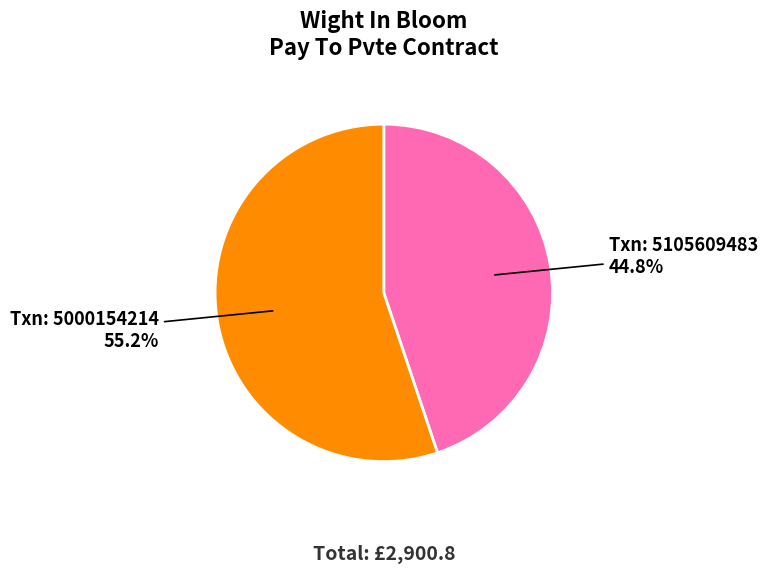

Is there a majority slice in this chart?

Yes